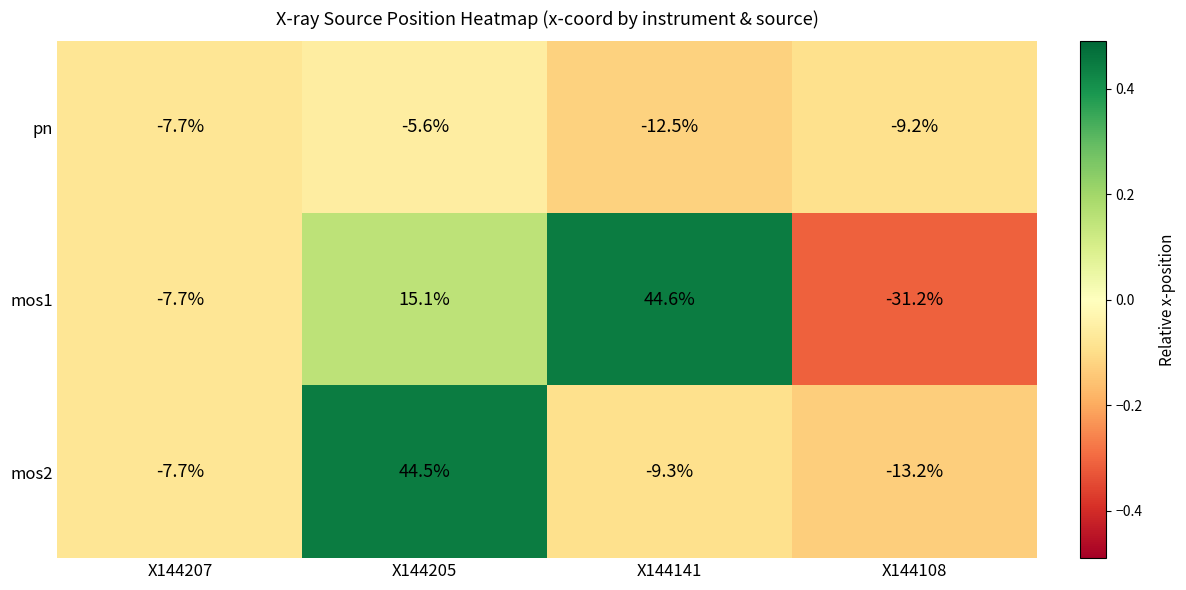

Reading left to right, transcribe all the data shown in this chart.

pn: X144207=-7.7	X144205=-5.6	X144141=-12.5	X144108=-9.2
mos1: X144207=-7.7	X144205=15.1	X144141=44.6	X144108=-31.2
mos2: X144207=-7.7	X144205=44.5	X144141=-9.3	X144108=-13.2